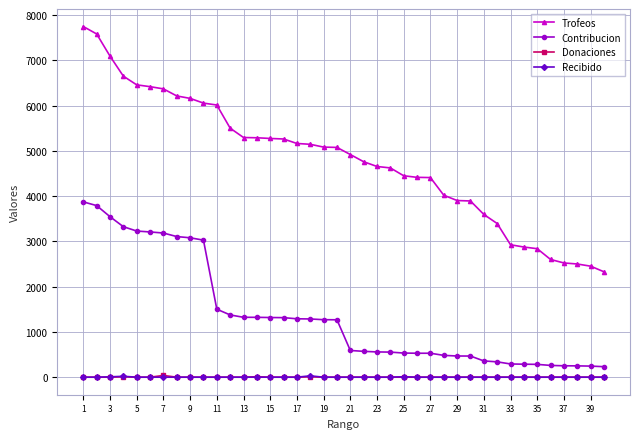

Which series has the largest total across all categories?

Trofeos